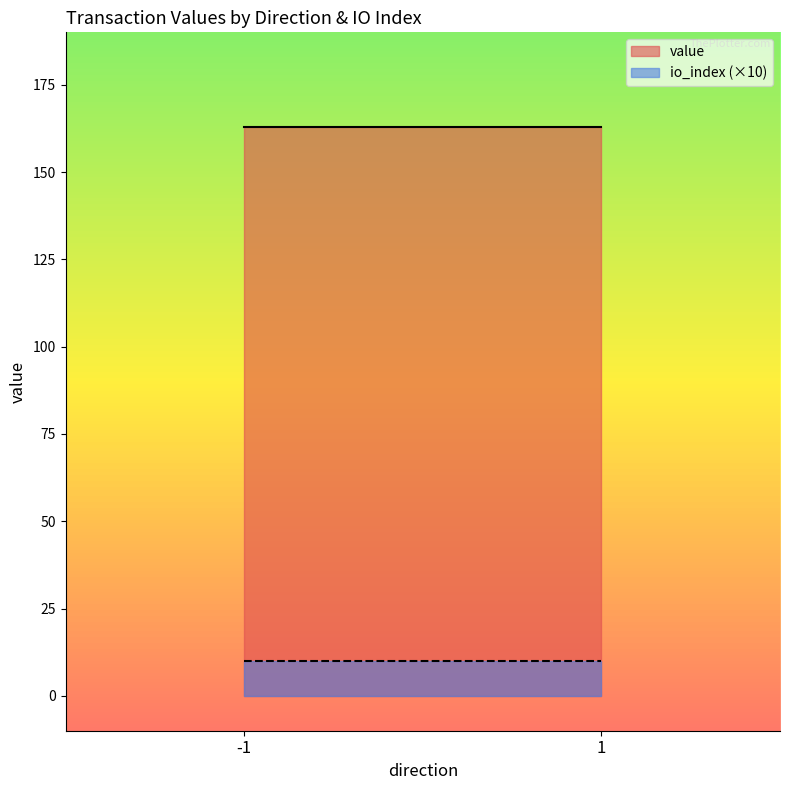

Is it true that io_index_line (×10) equals 13.4 at 1?

False